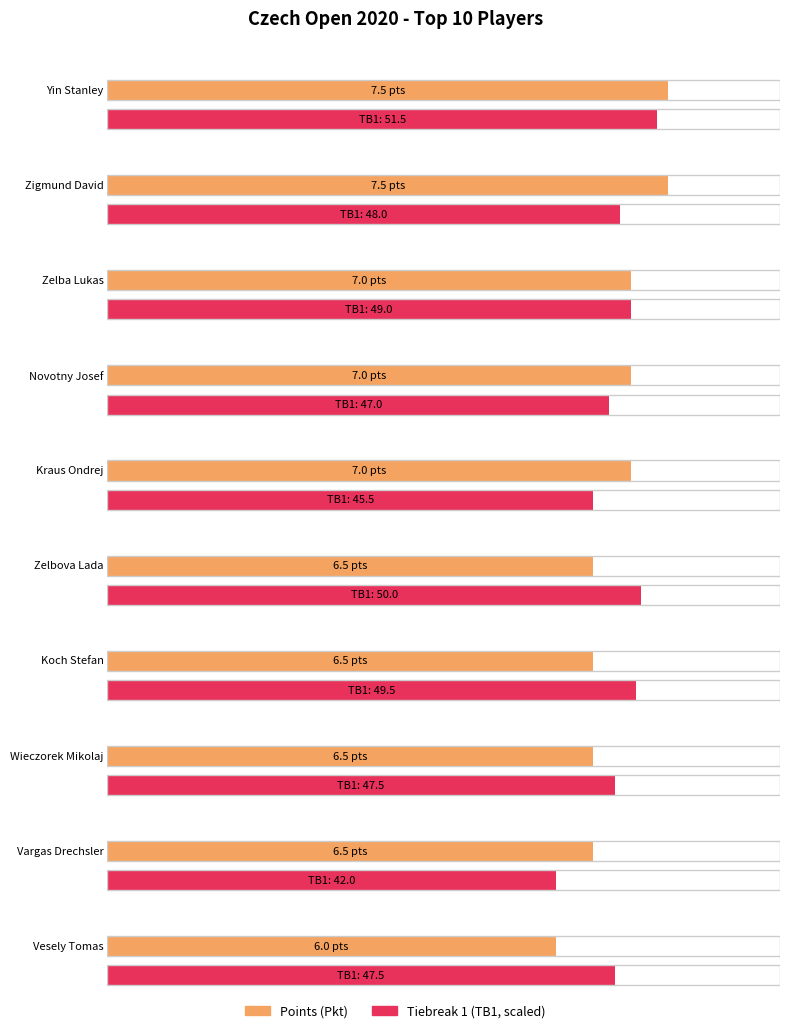

What is the label of the 3rd bar from the left?

Zelba Lukas